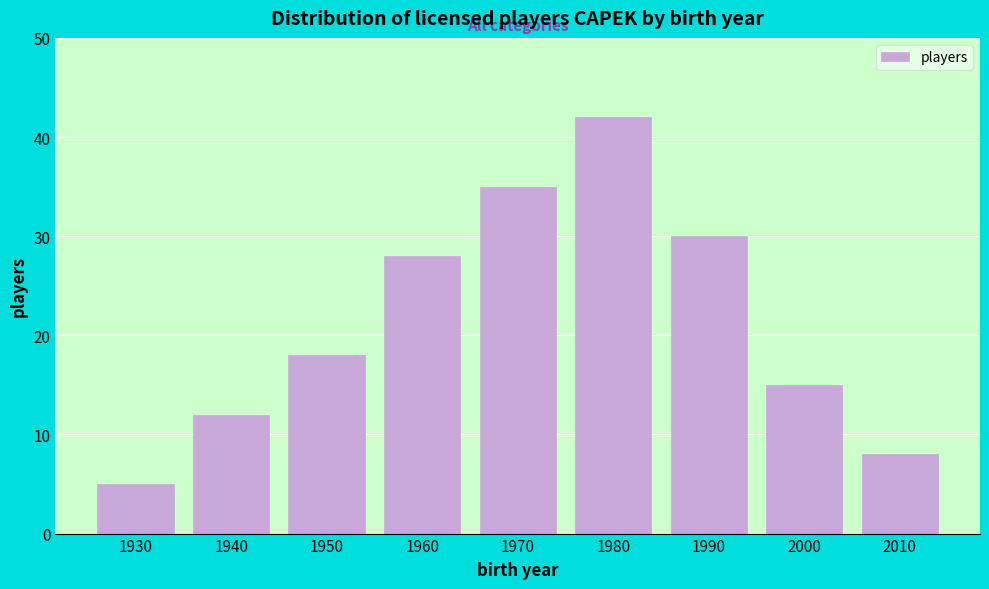

Reading left to right, extract all data points from this chart.

5	12	18	28	35	42	30	15	8